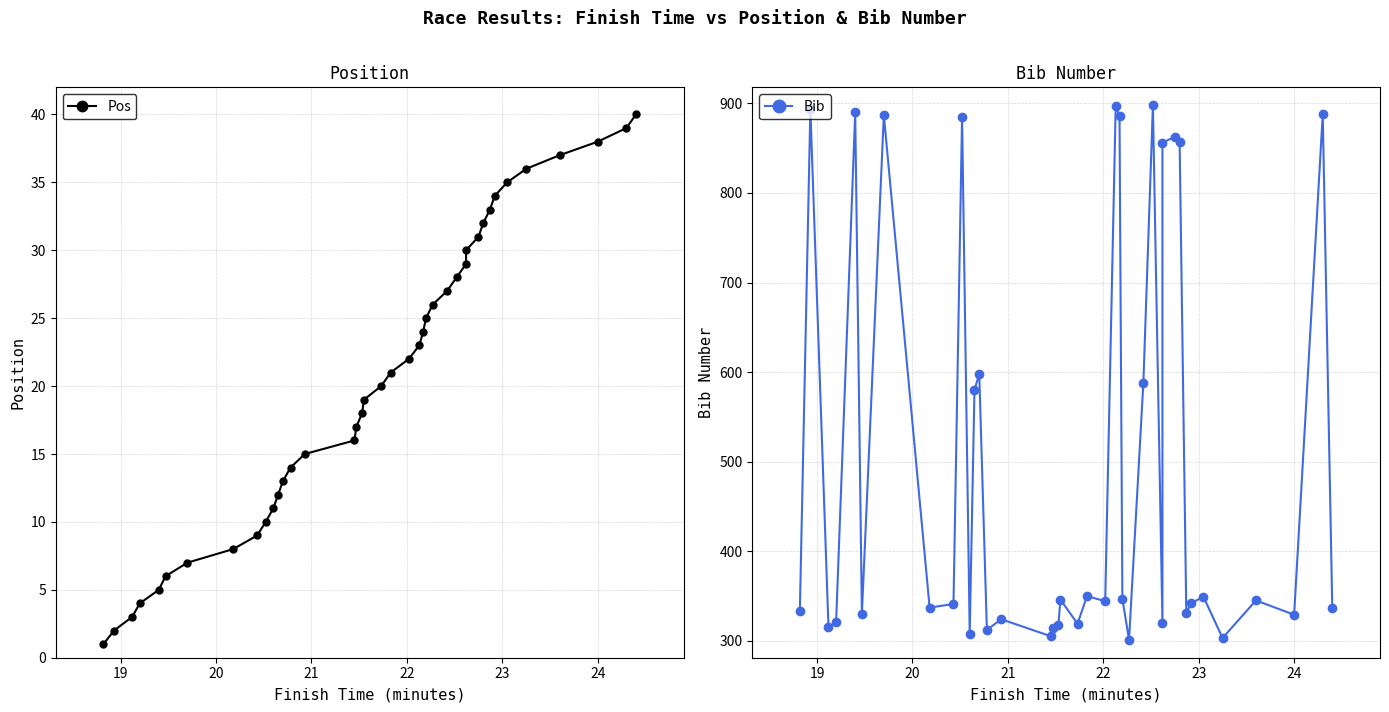

How many lines are shown in the chart?

2